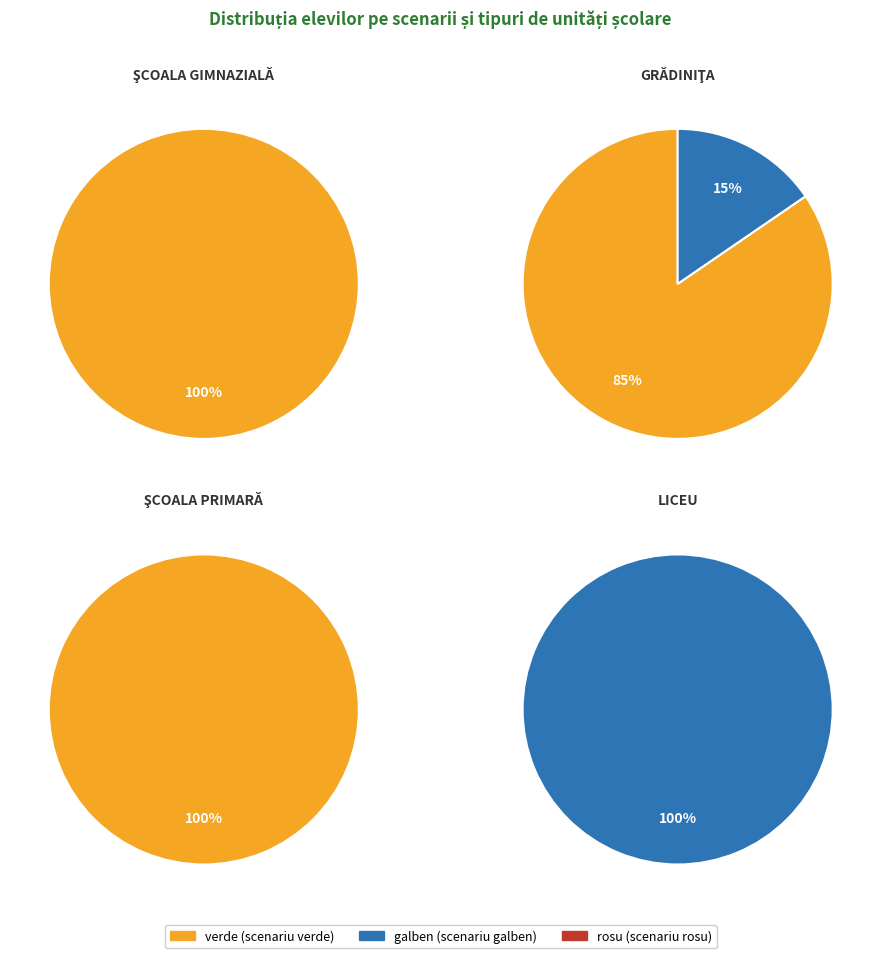

How many segments does this pie chart have?

4